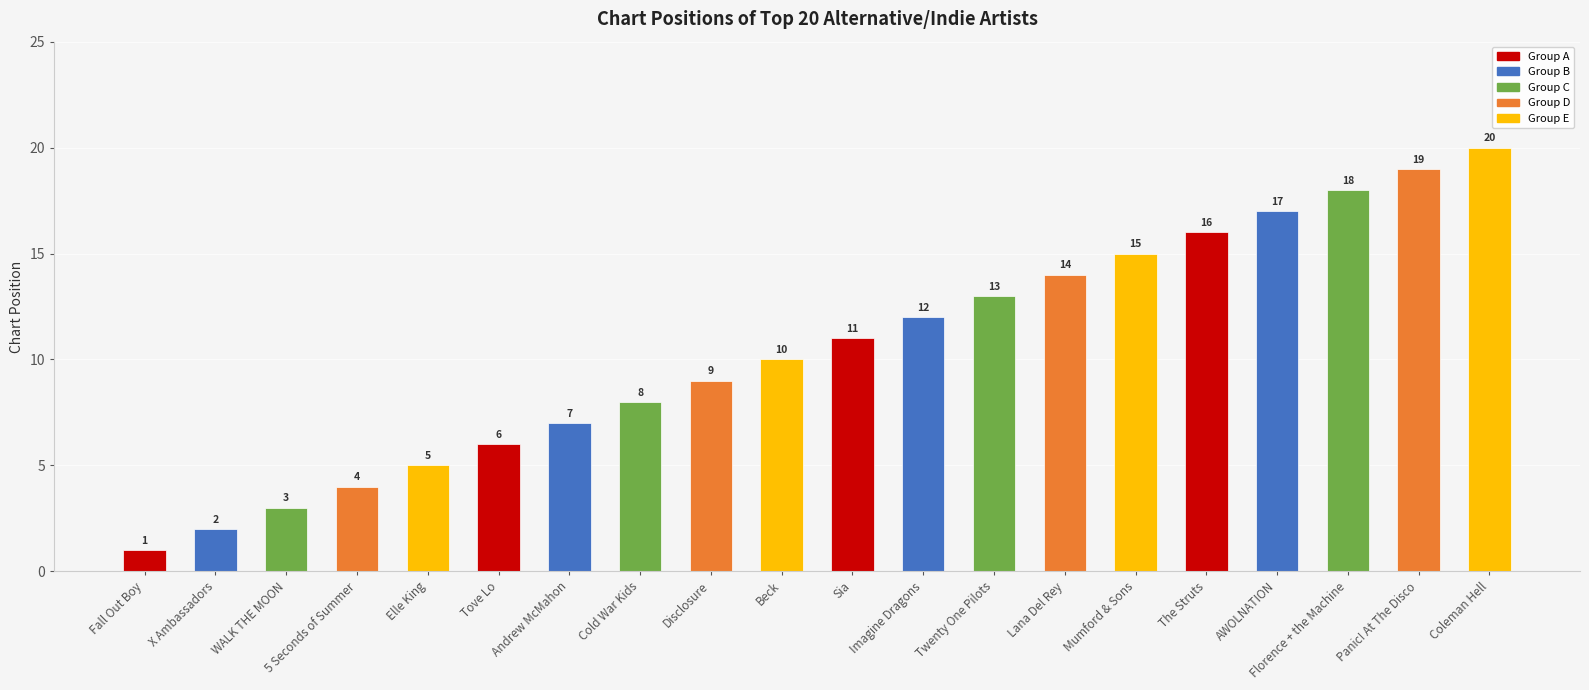

Are the bars horizontal?

No